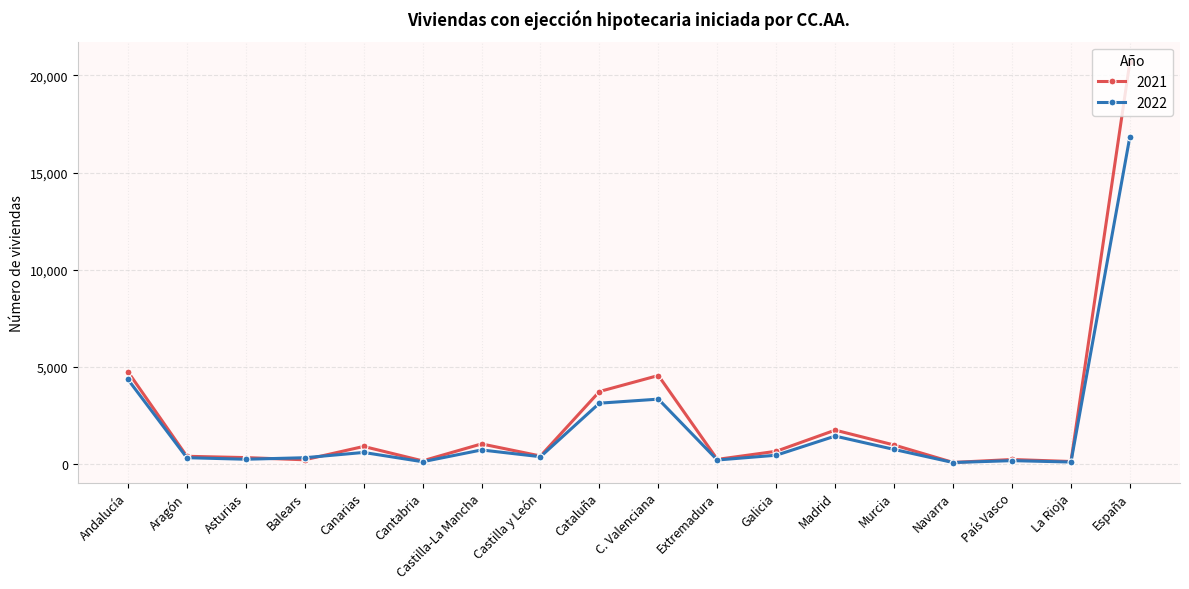

Which series has the largest range (max minus min)?

2021